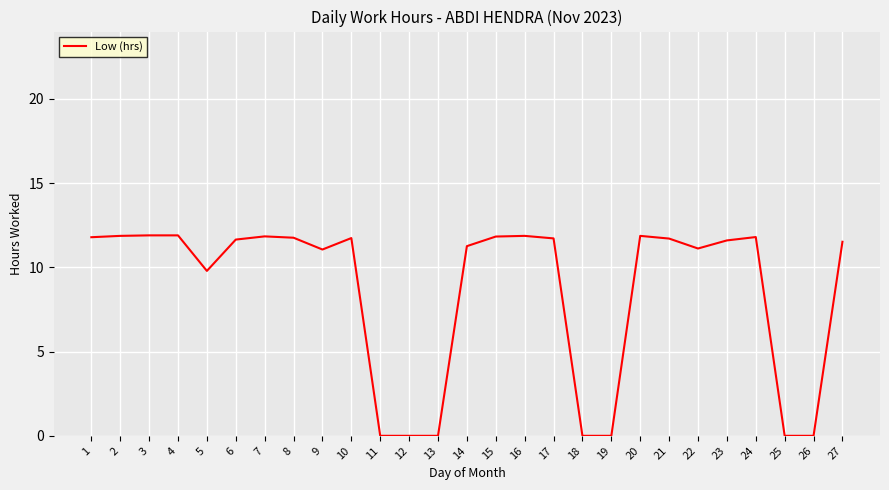

How many distinct data groups are displayed?

1